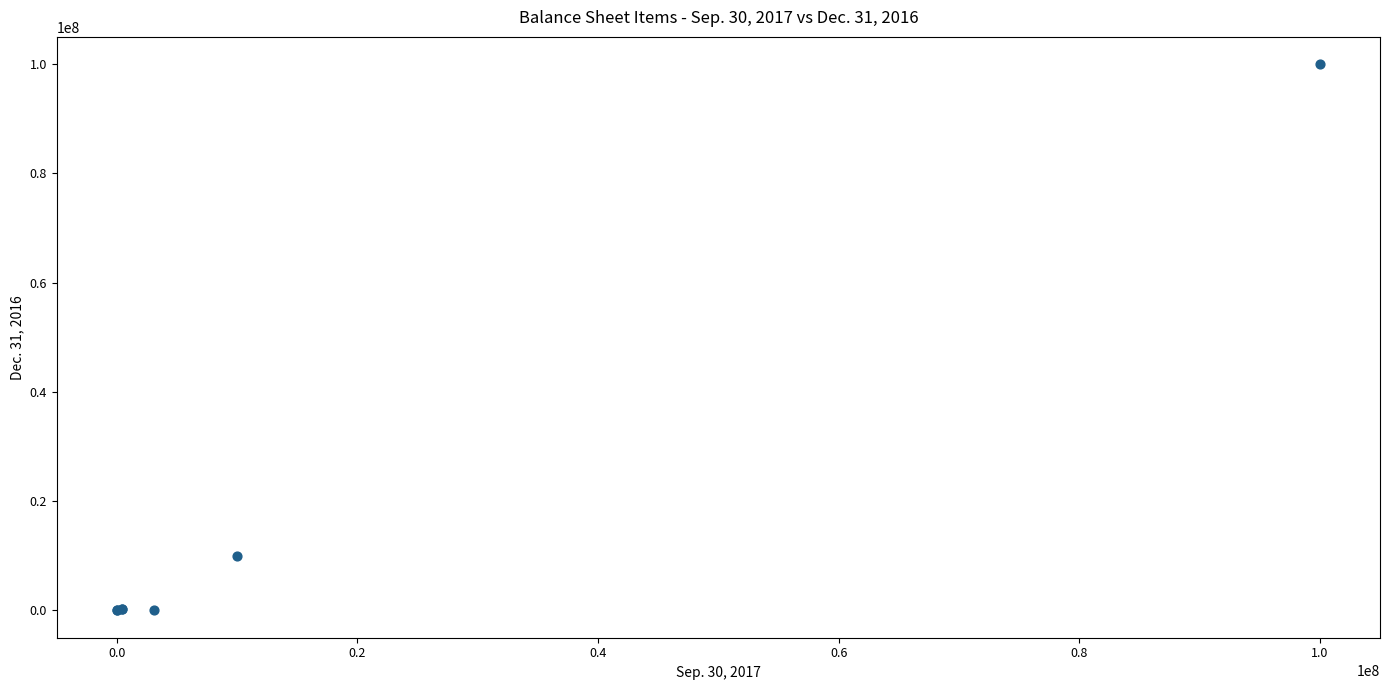

What Y value in the scatter plot is closest to 50000000?

10000000.0